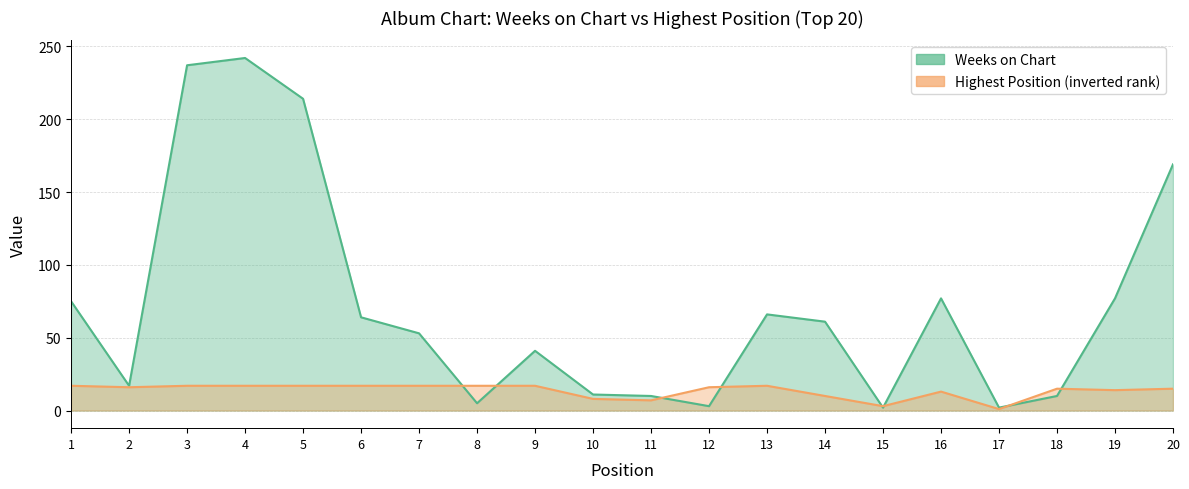

Reading left to right, list all the values displayed in this chart.

Weeks on Chart: 75	17	237	242	214	64	53	5	41	11	10	3	66	61	2	77	2	10	77	169
Posicion mas alta: 17	16	17	17	17	17	17	17	17	8	7	16	17	10	3	13	1	15	14	15